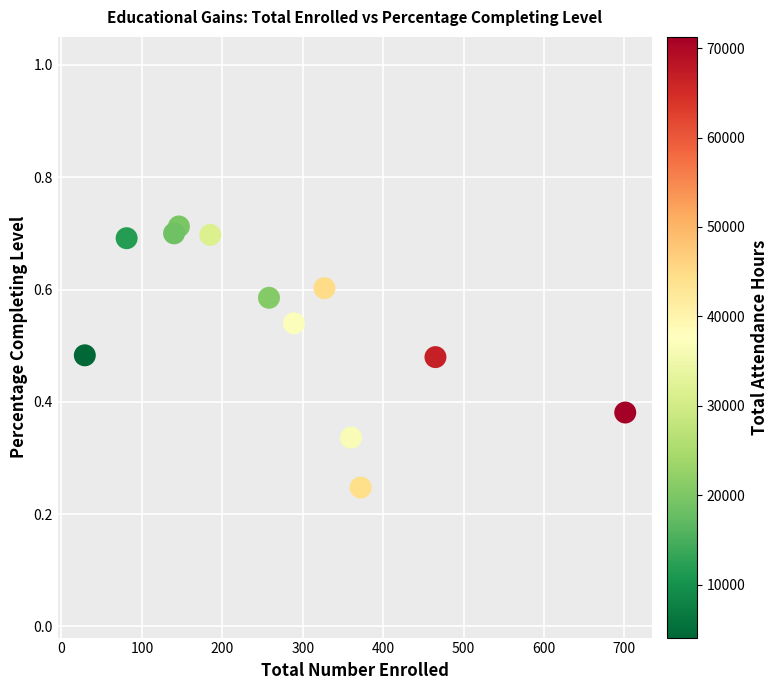

What is the average X value?

279.4